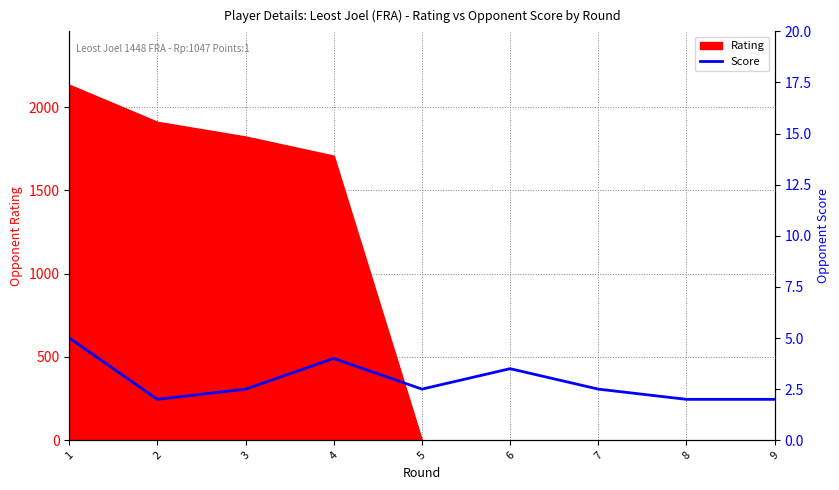

Does the chart have visible grid lines?

Yes